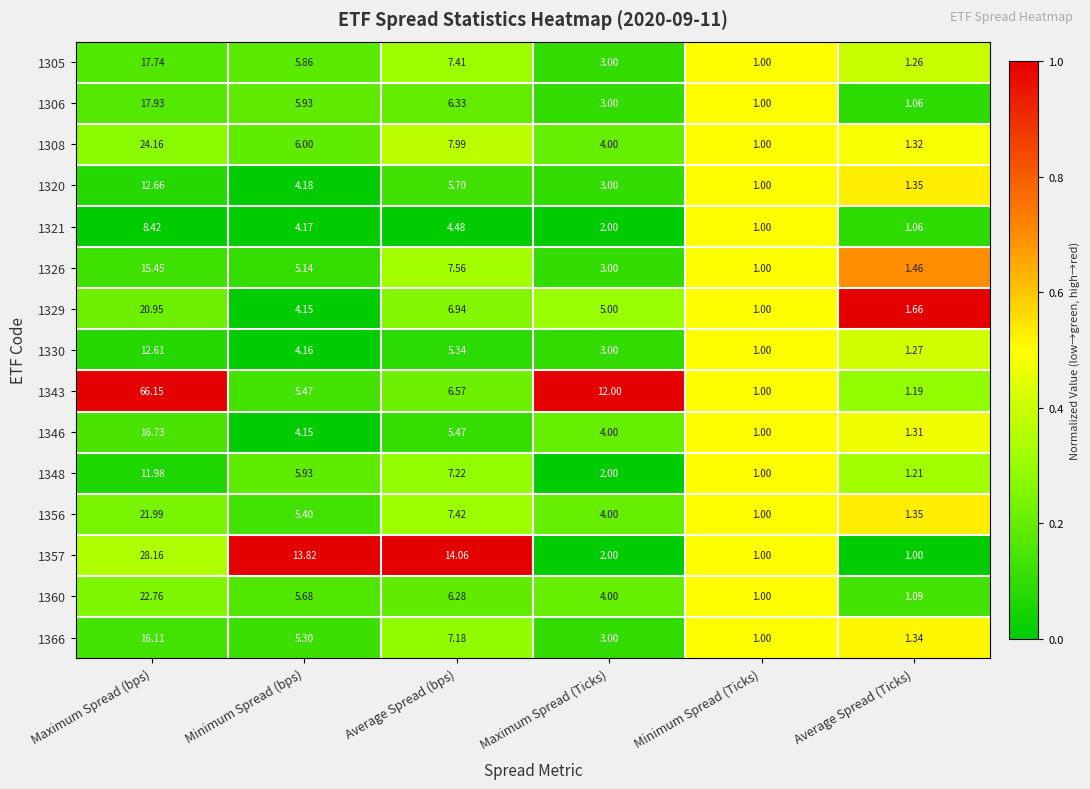

At which label does 1321 reach its peak?

Maximum Spread (bps)